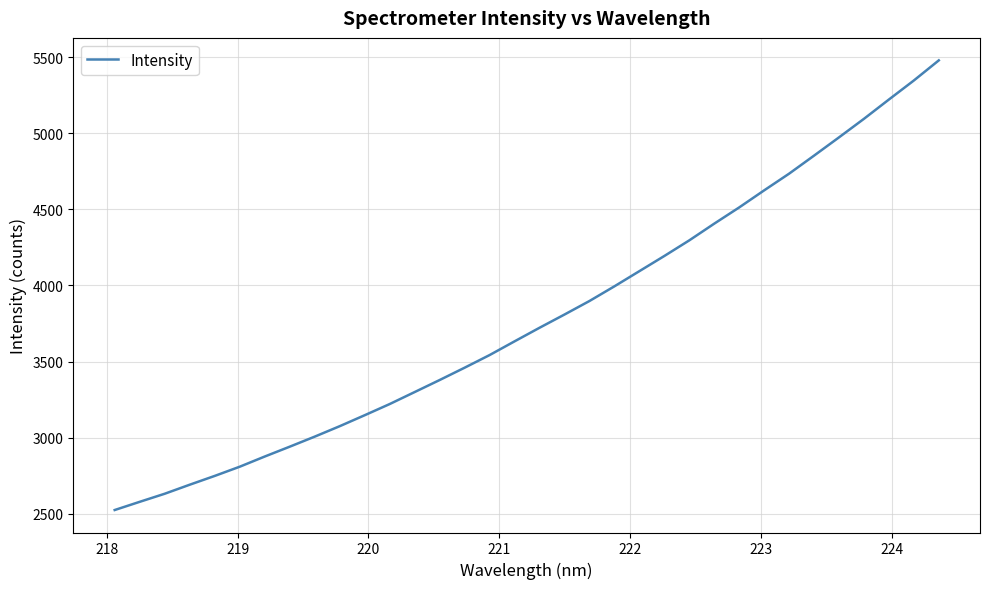

What is the difference between the maximum and minimum values?

2952.7